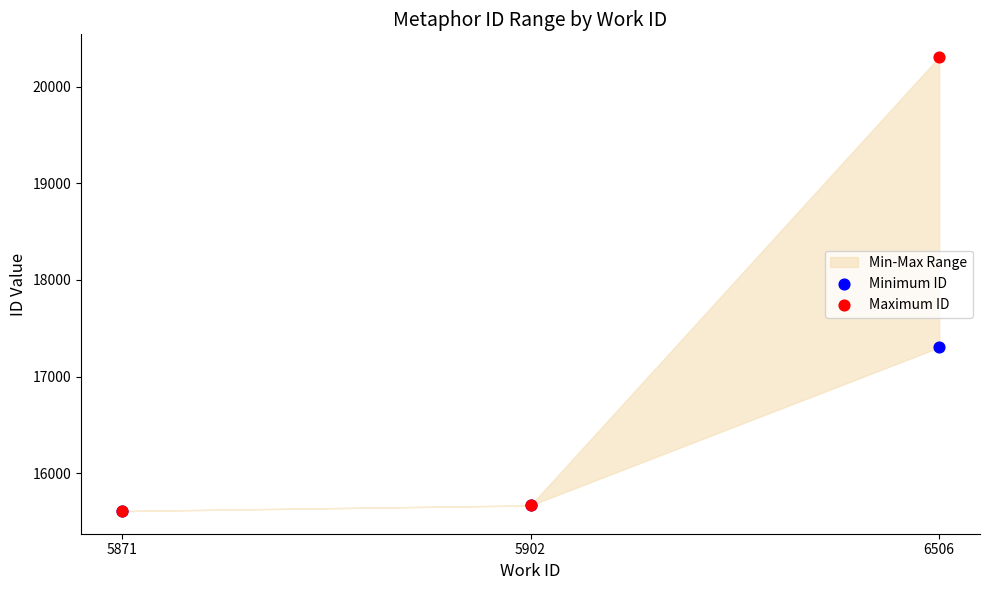

Which series reaches the maximum Y coordinate?

Maximum ID